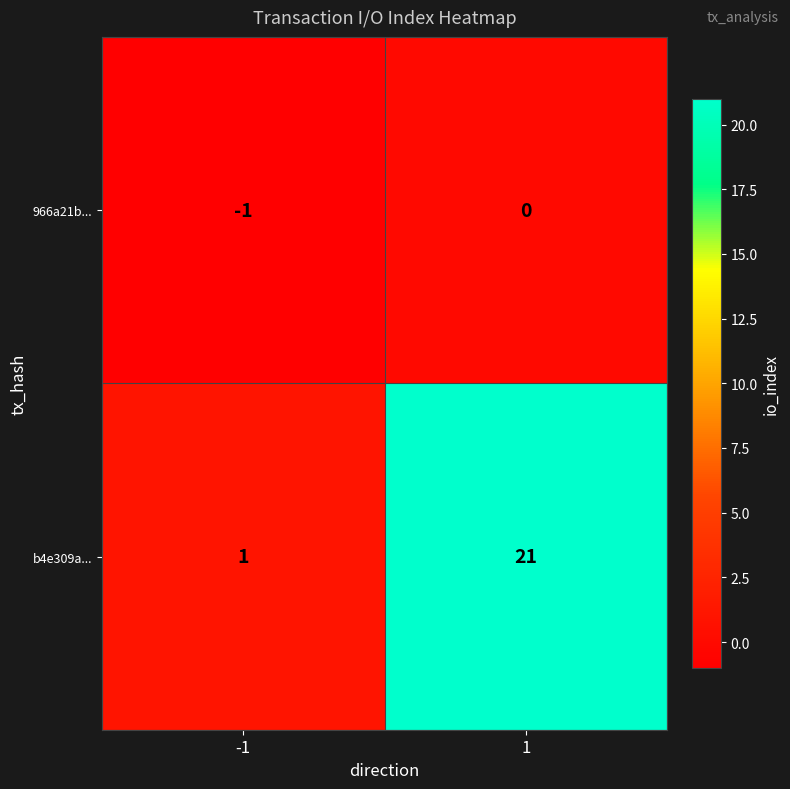

Reading left to right, what are all the values shown in this chart?

966a21b...: -1=-1	1=0
b4e309a...: -1=1	1=21